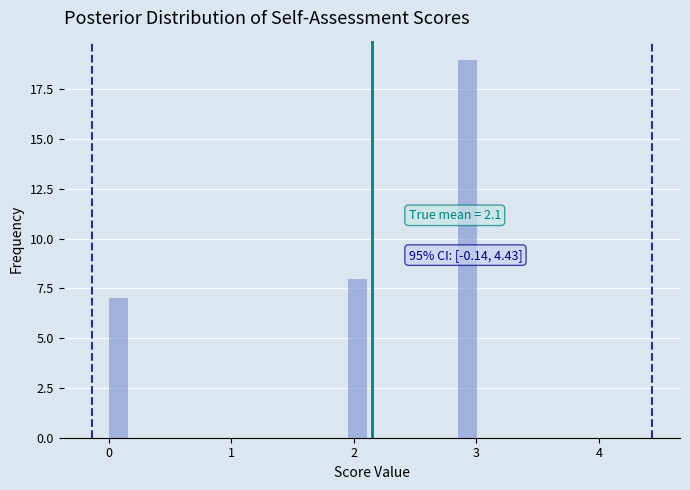

Read against the x-axis, roughly where is the centre of the tallest bar?

2.9